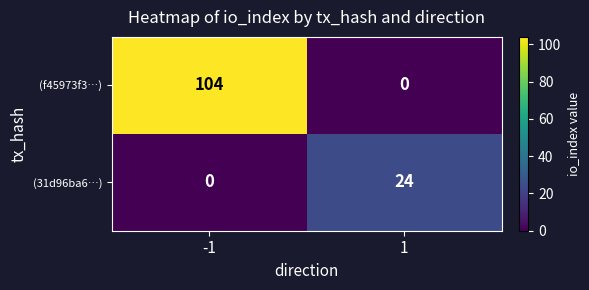

What is the difference between the highest and lowest values at 1?

24